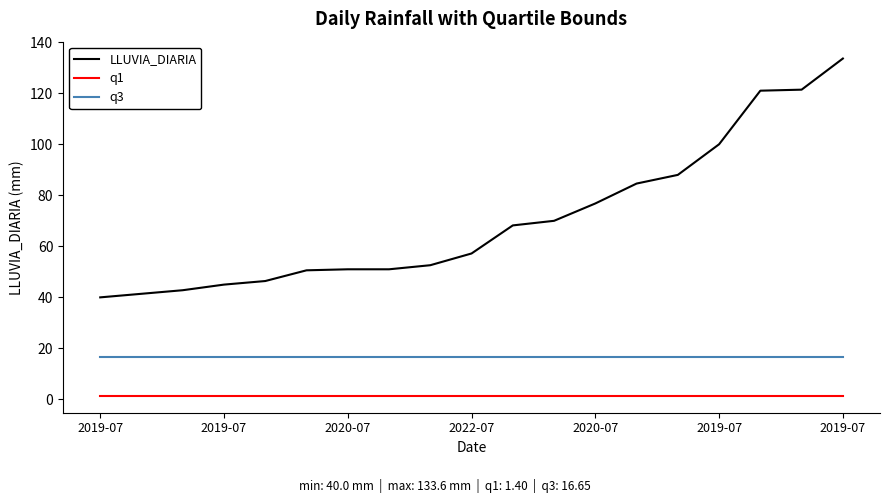

What is the difference between the maximum and minimum values in the LLUVIA_DIARIA series?

93.6